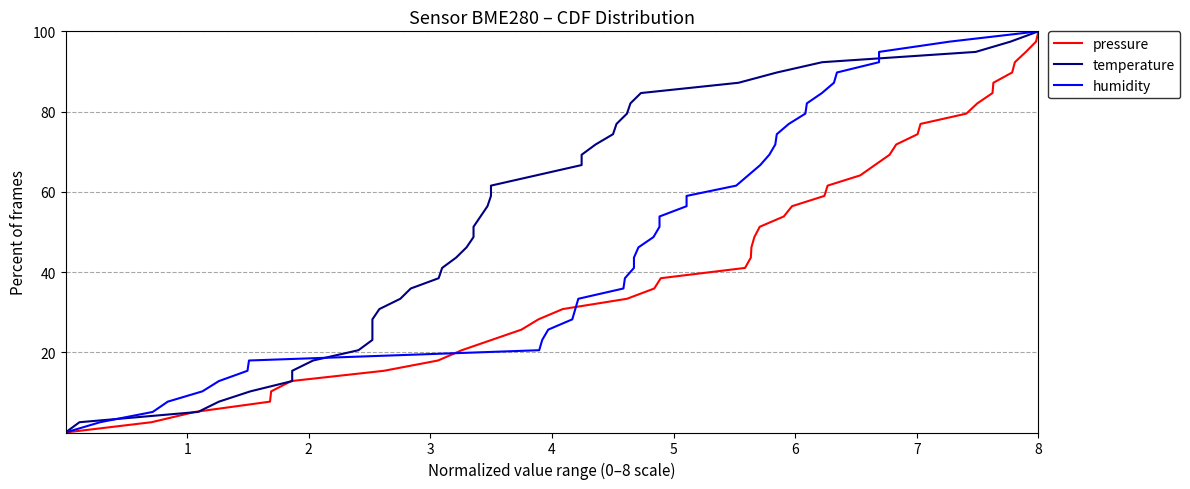

Which series has the largest total across all categories?

pressure